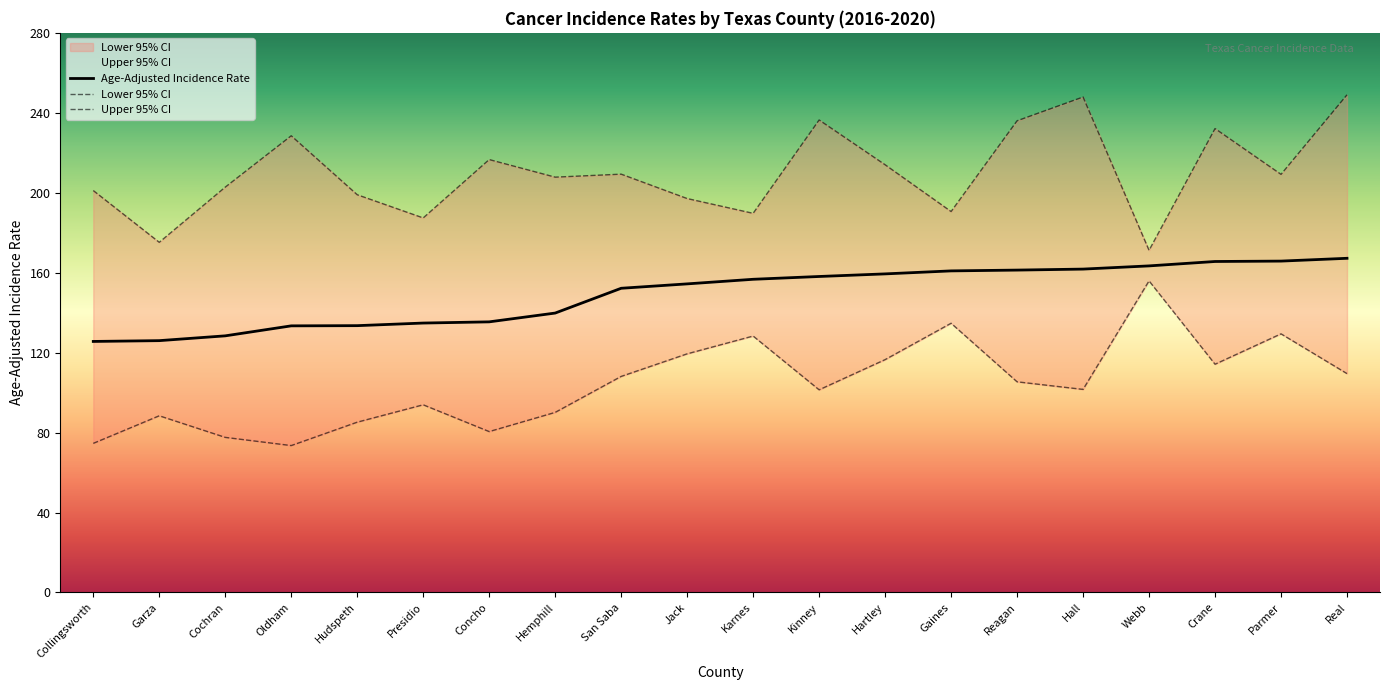

What is the difference between the Upper 95% CI values at Hall and Karnes?

58.2